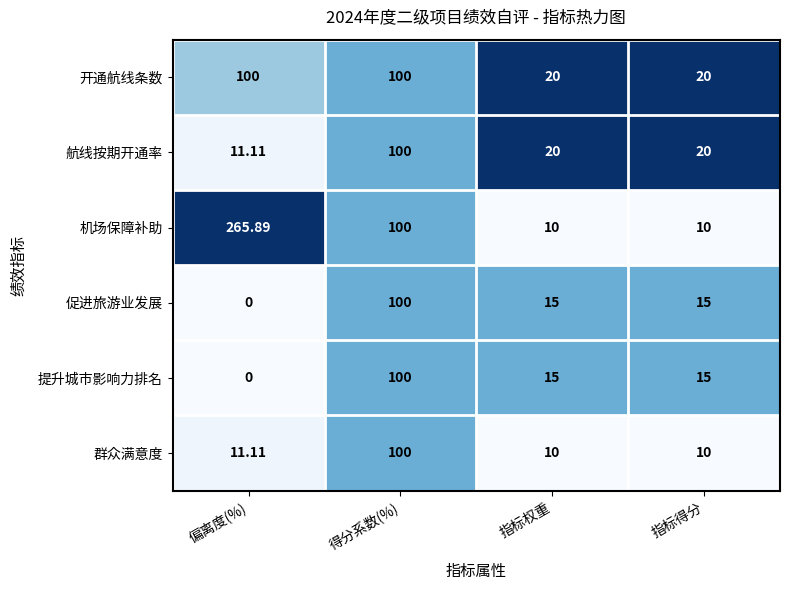

Which series has the largest total across all categories?

机场保障补助